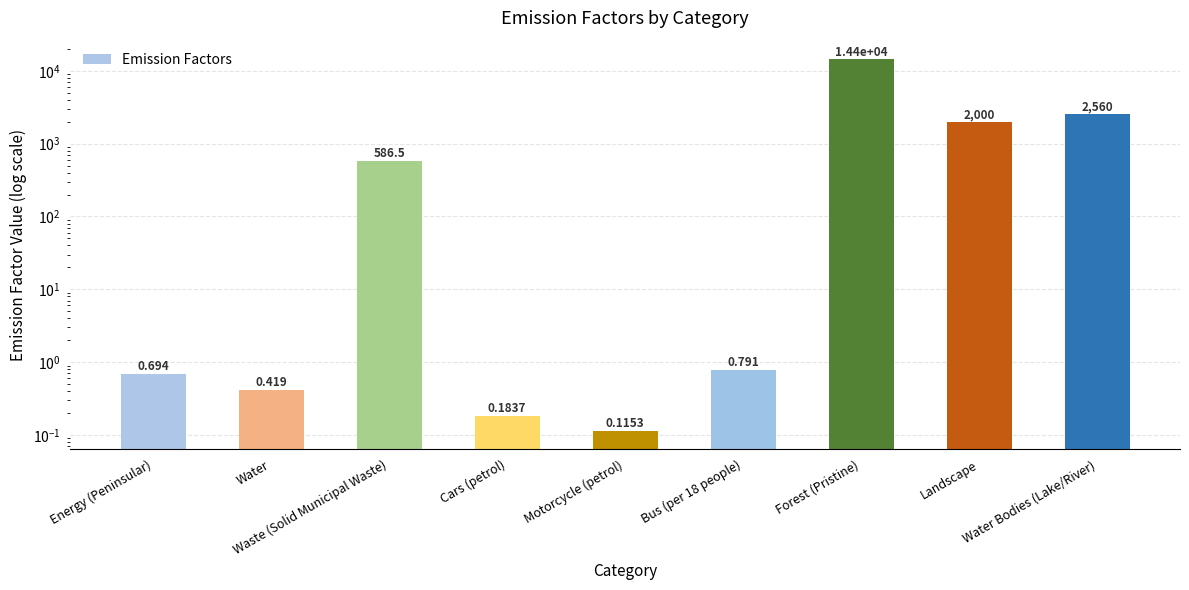

Reading left to right, list all the values displayed in this chart.

0.7	0.4	586.5	0.2	0.1	0.8	14400.0	2000.0	2560.0